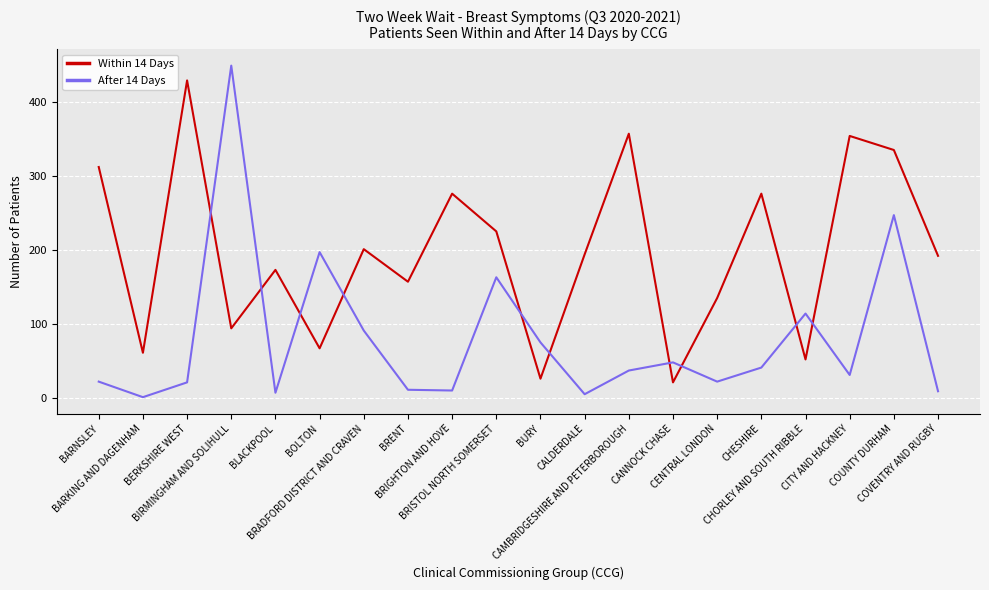

After their last crossing, which series has the higher values: After 14 Days or Within 14 Days?

Within 14 Days